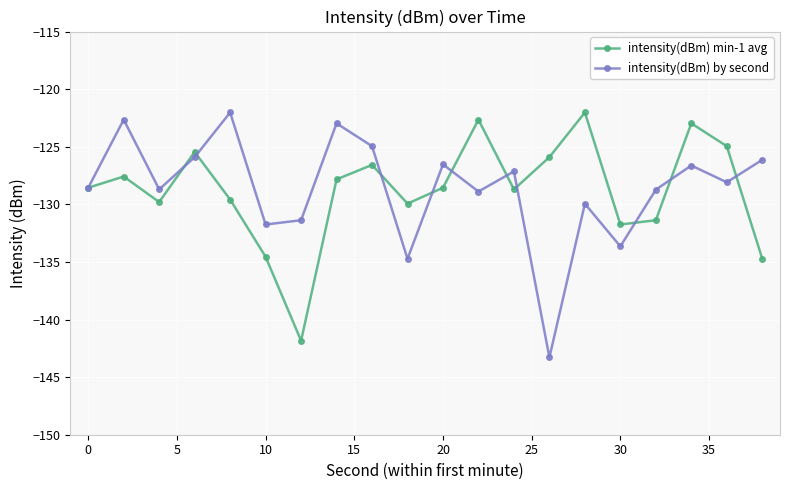

How many interior local peaks does the intensity(dBm) by second series have?

7